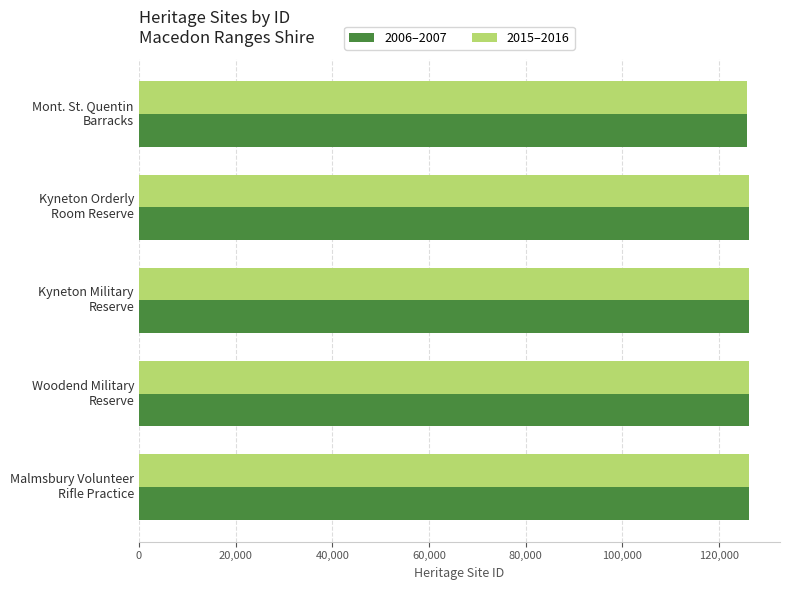

What is the difference between the maximum and second lowest values in the 2015–2016 series?

48